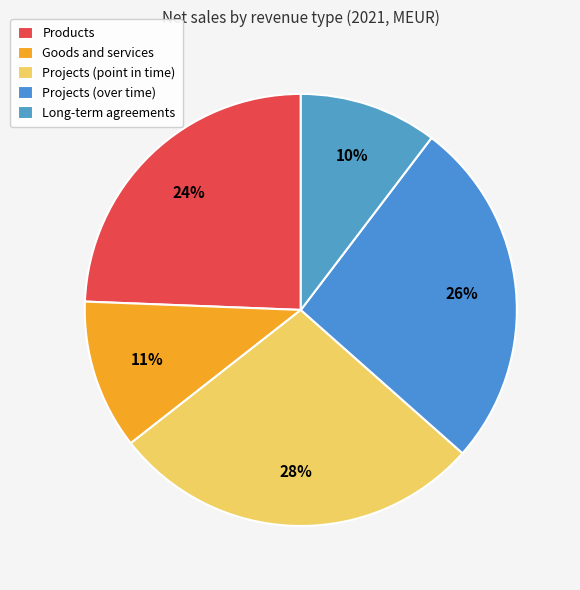

To the nearest percent, what percentage of the pie is Goods and services?

11%